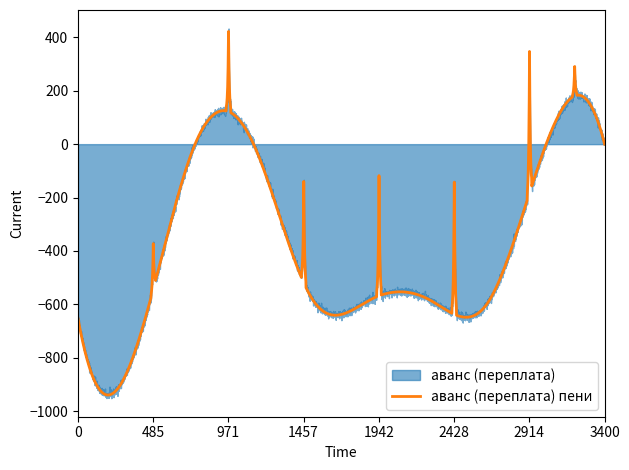

Does the chart have visible grid lines?

No